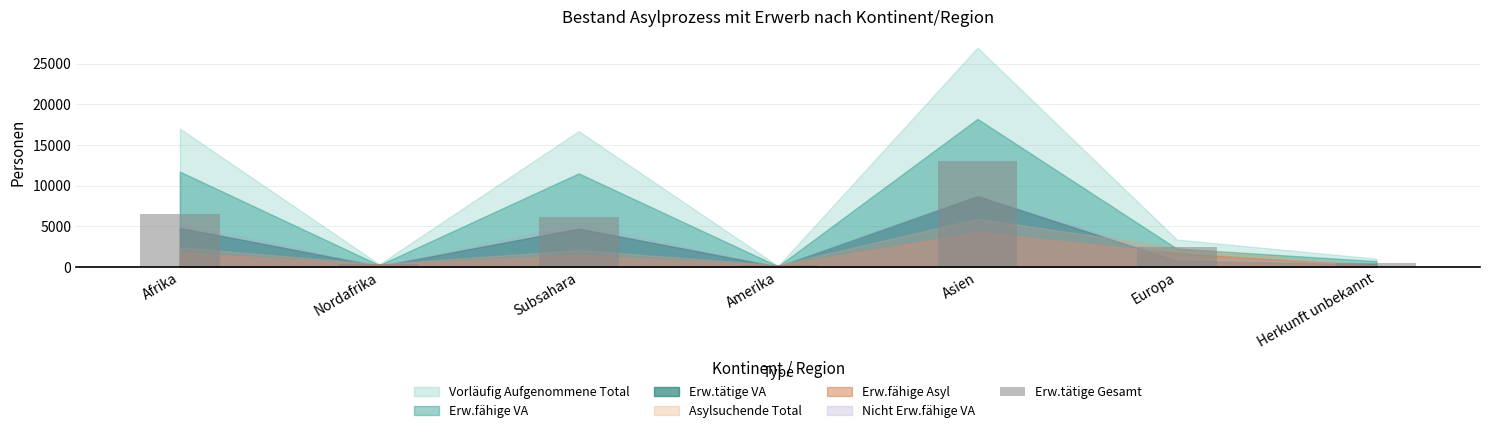

Which category has the highest value across all series?

Asien